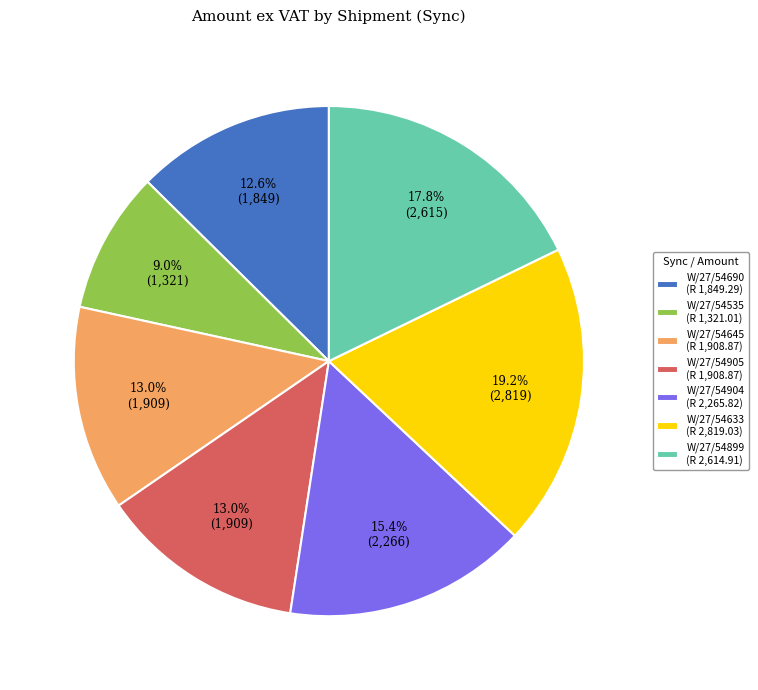

To the nearest percent, what is the combined percentage of W/27/54633 and W/27/54899?

37%